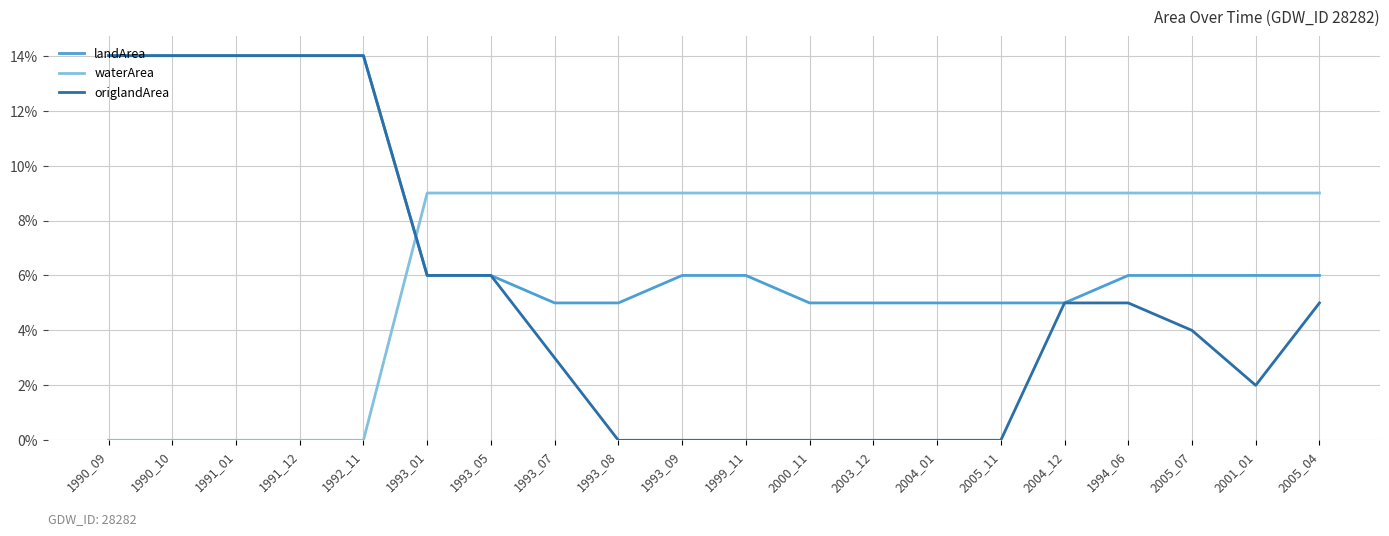

After their last crossing, which series has the higher values: waterArea or landArea?

waterArea